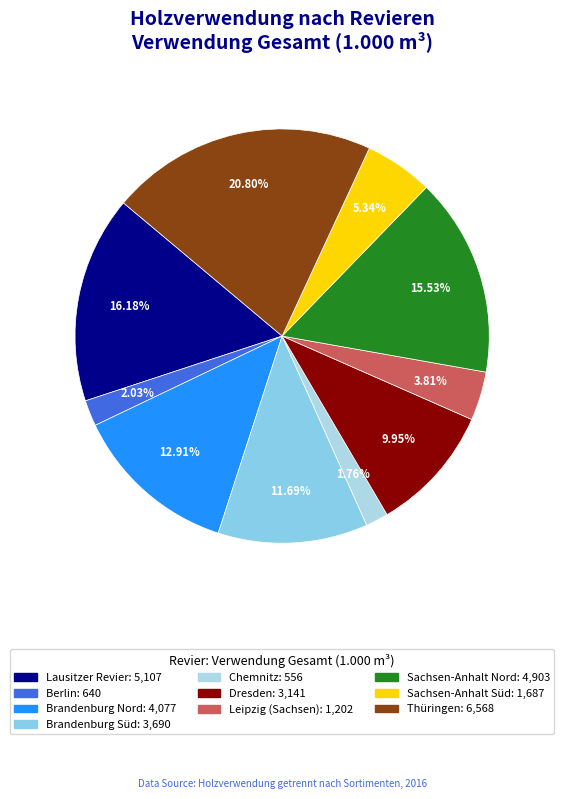

Which category has the smallest portion of the pie?

Chemnitz